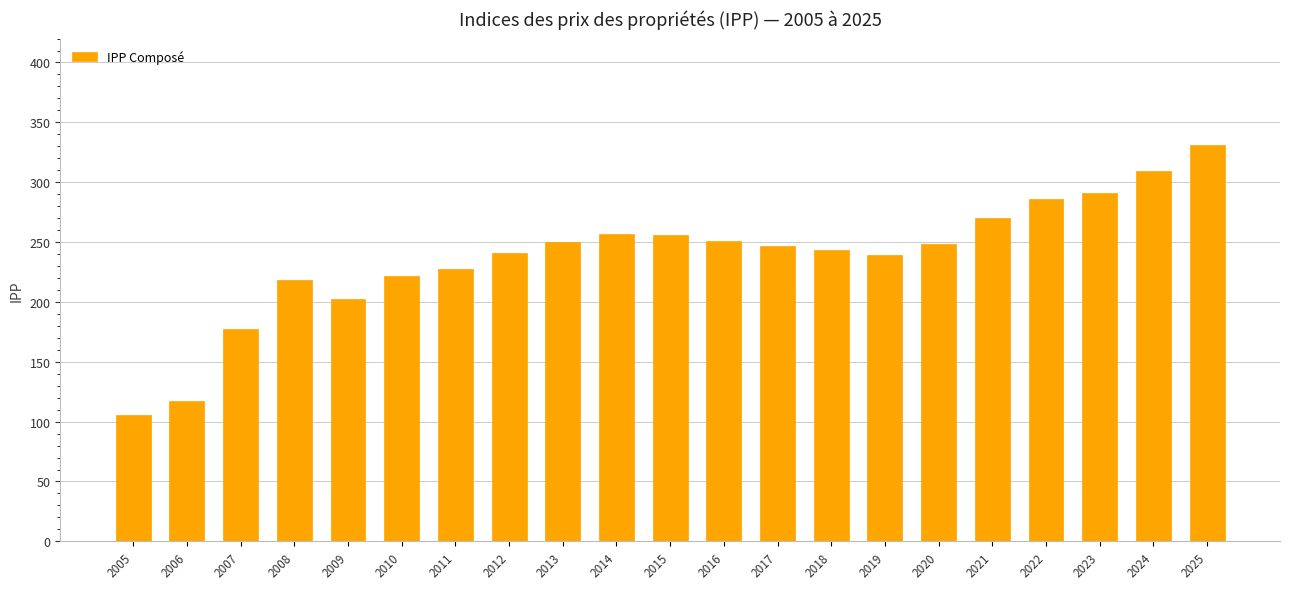

What is the value of the 9th bar from the left?

250.3